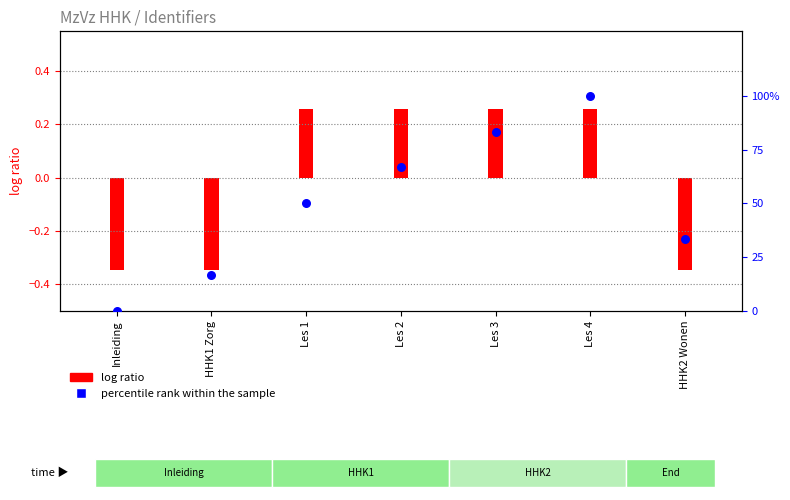

Between Les 2 and Les 1, which is larger?

Les 2